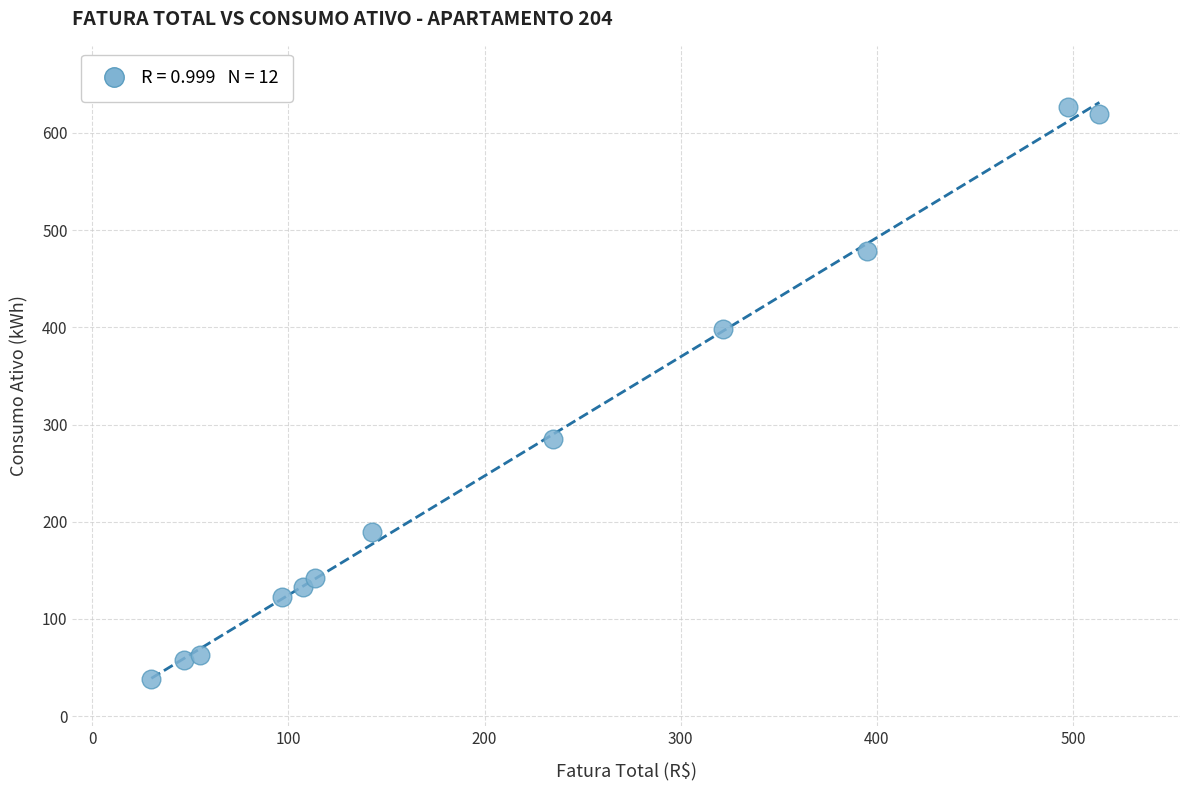

What Y value in the scatter plot is closest to 332?

285